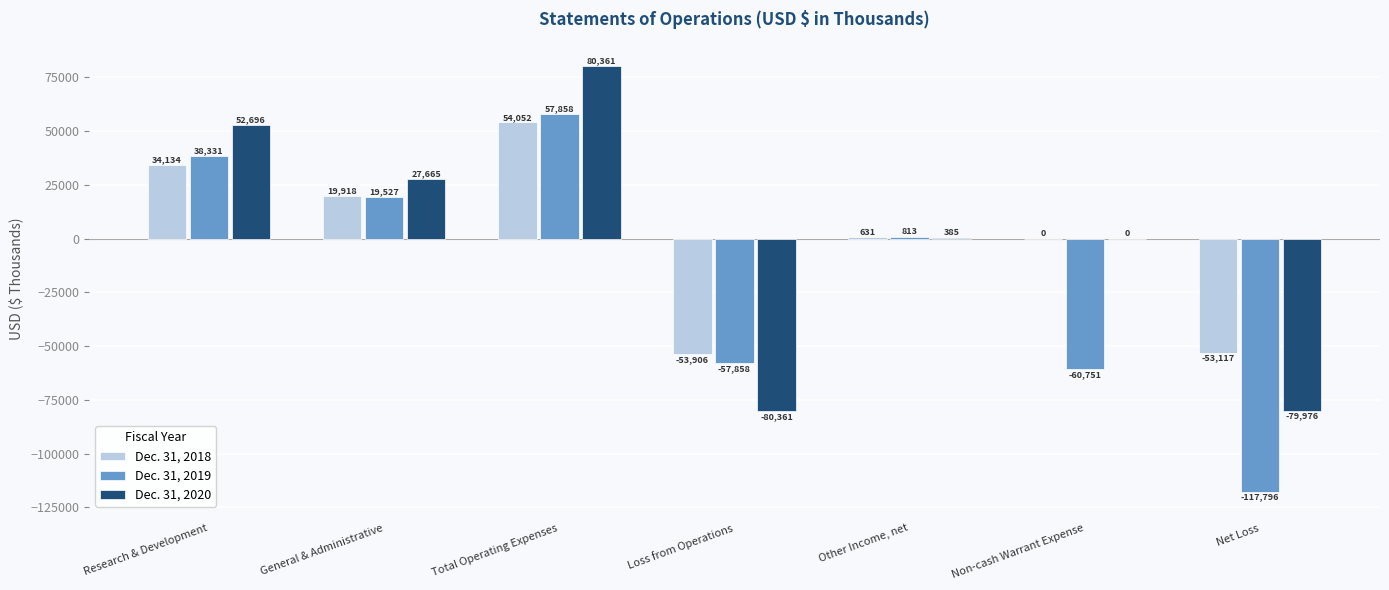

How many data points does each series have?

7